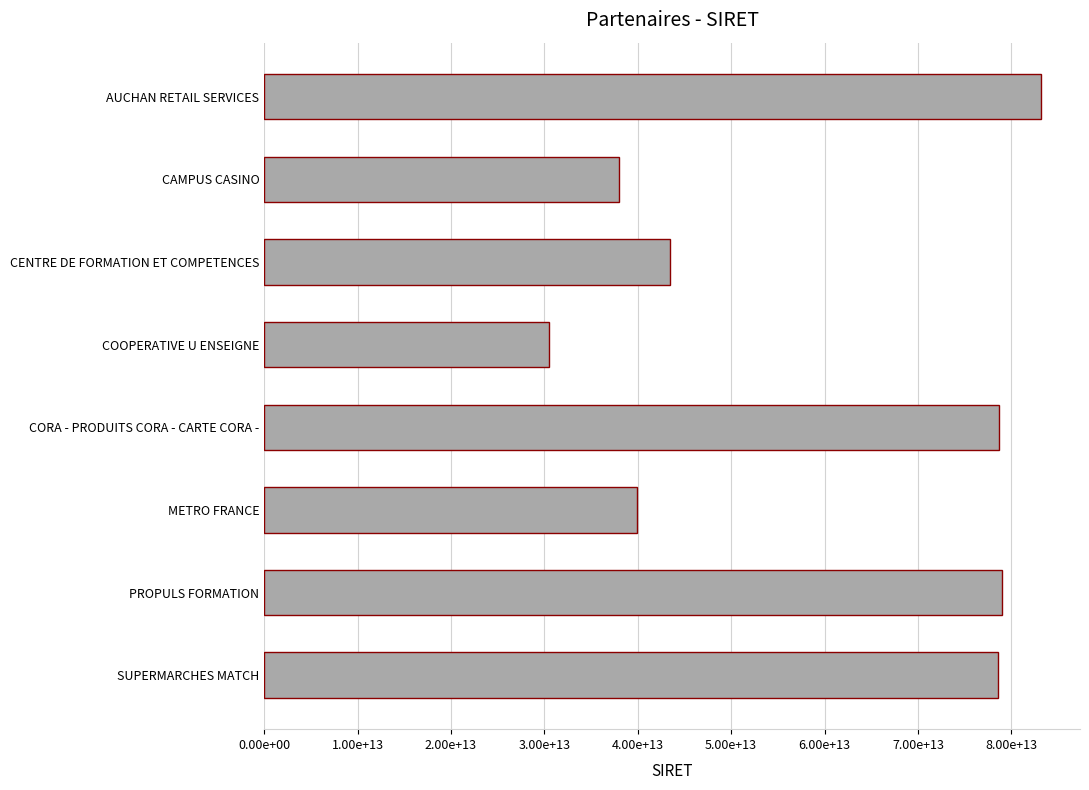

Are the bars horizontal?

Yes